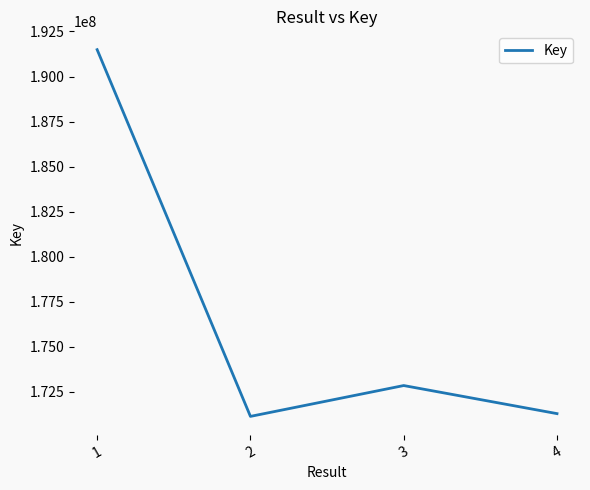

Reading left to right, list all the values displayed in this chart.

191491016	171137703	172849409	171291036